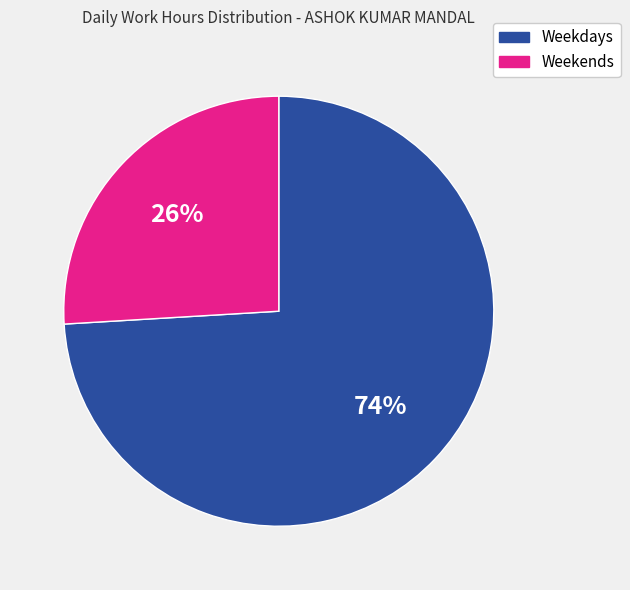

Does any single category account for the majority?

Yes